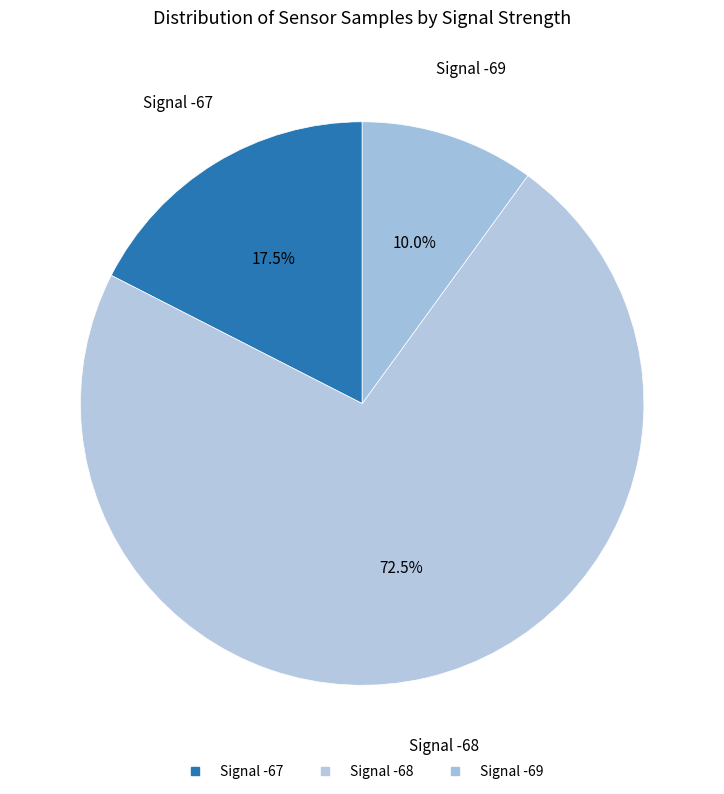

How many slices are in this pie chart?

3